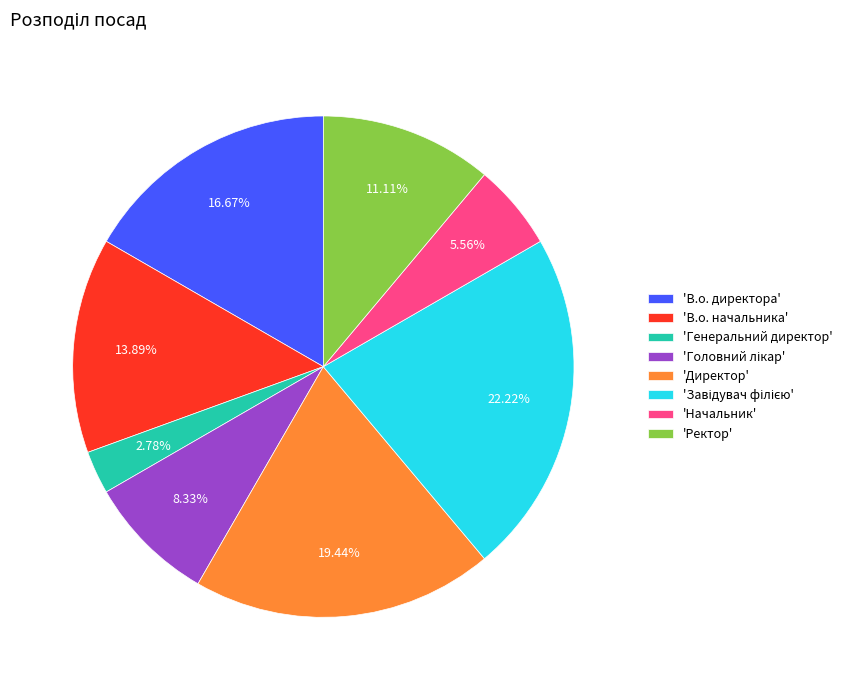

Which slice is the smallest?

'Генеральний директор'